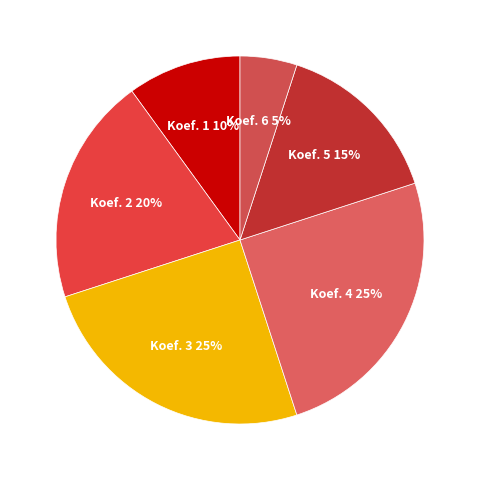

How many segments does this pie chart have?

6